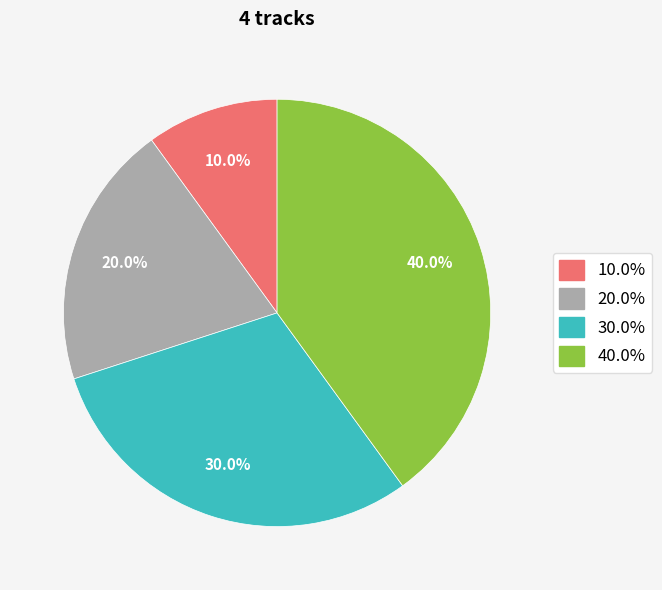

Is there a majority slice in this chart?

No